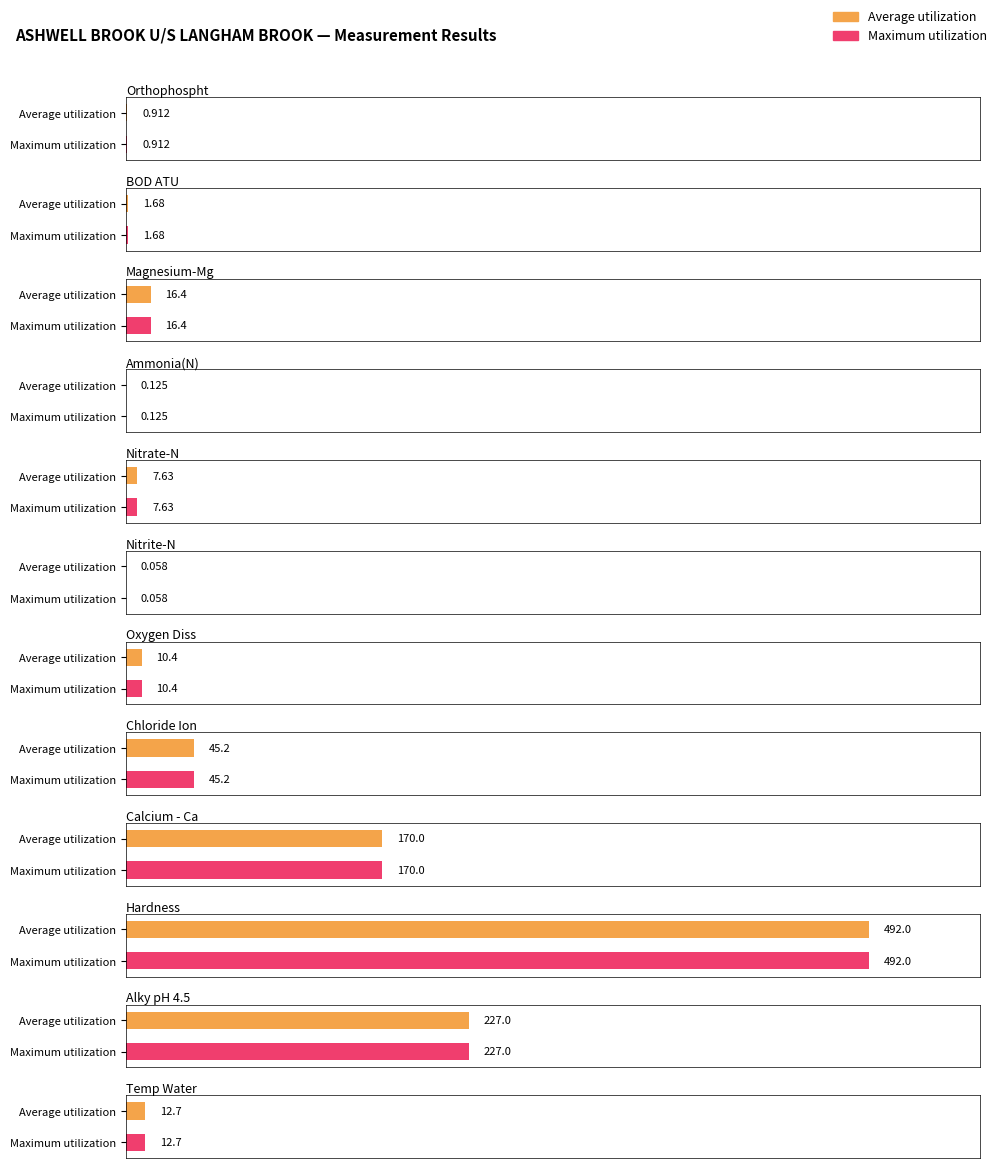

What is the value of the Average utilization bar at the 11th from the left?

227.0